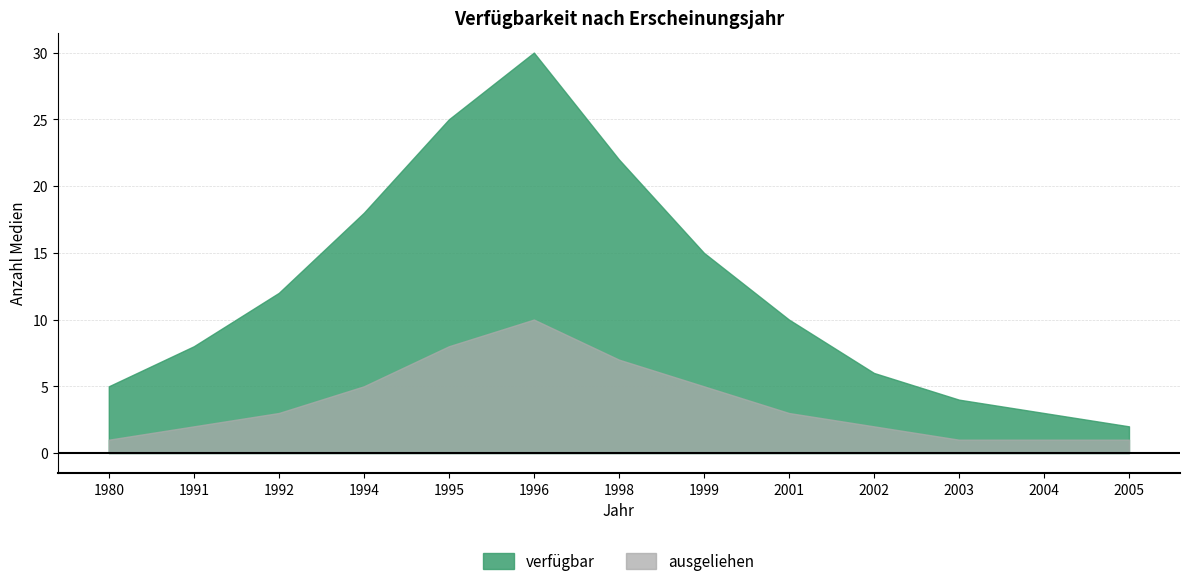

How many lines are shown in the chart?

2